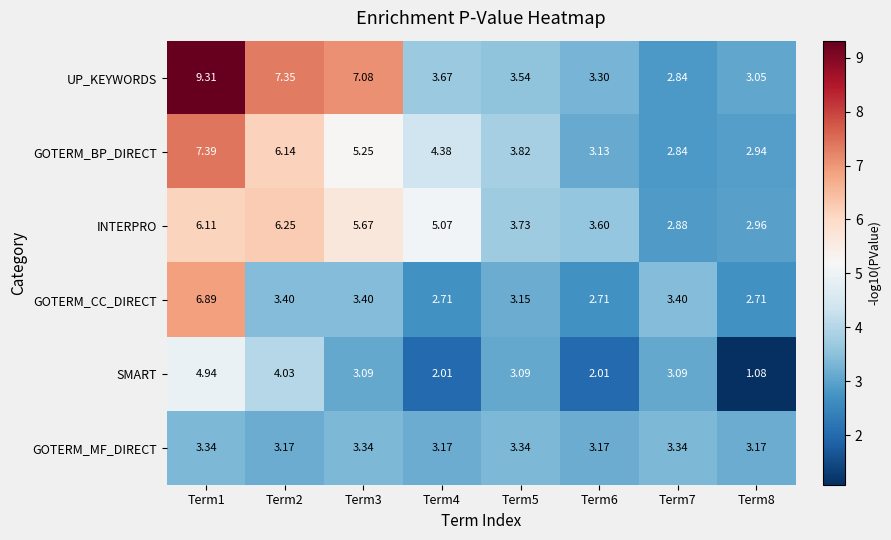

Which series changed the most between Term7 and Term8?

SMART